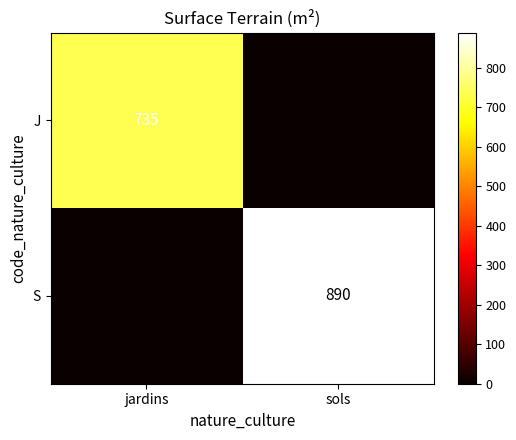

Is it true that S equals 1470 at sols?

False